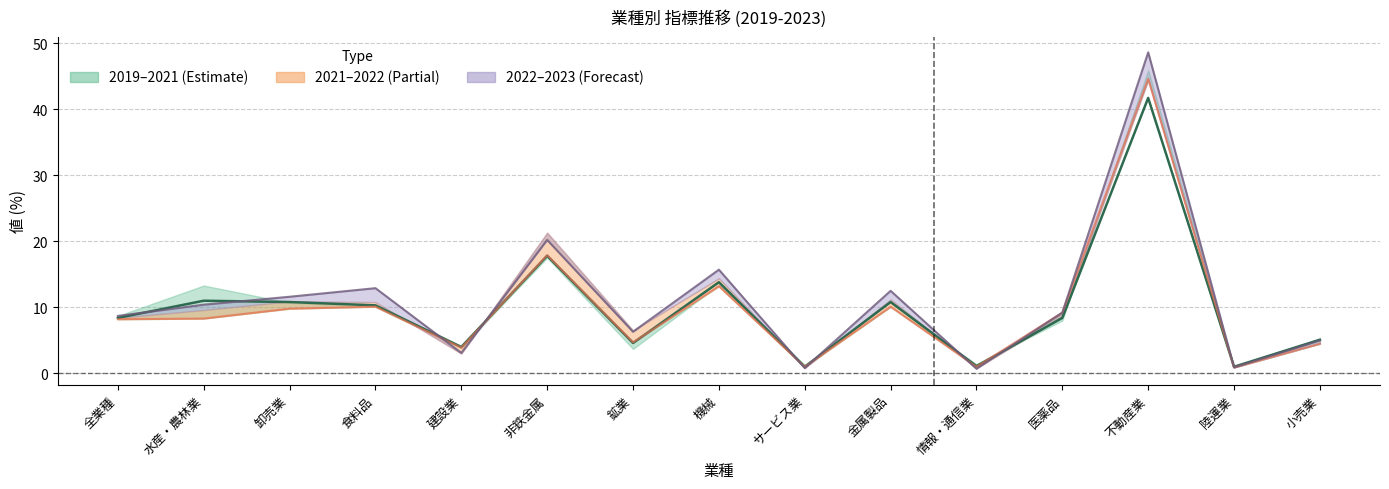

What is the difference between the maximum and minimum values?

40.7